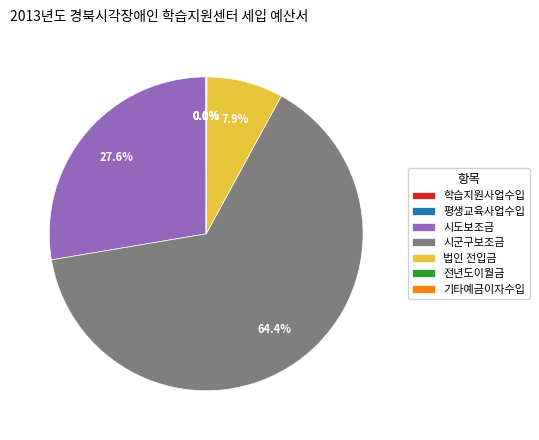

Is there any slice that represents more than half of the pie?

Yes